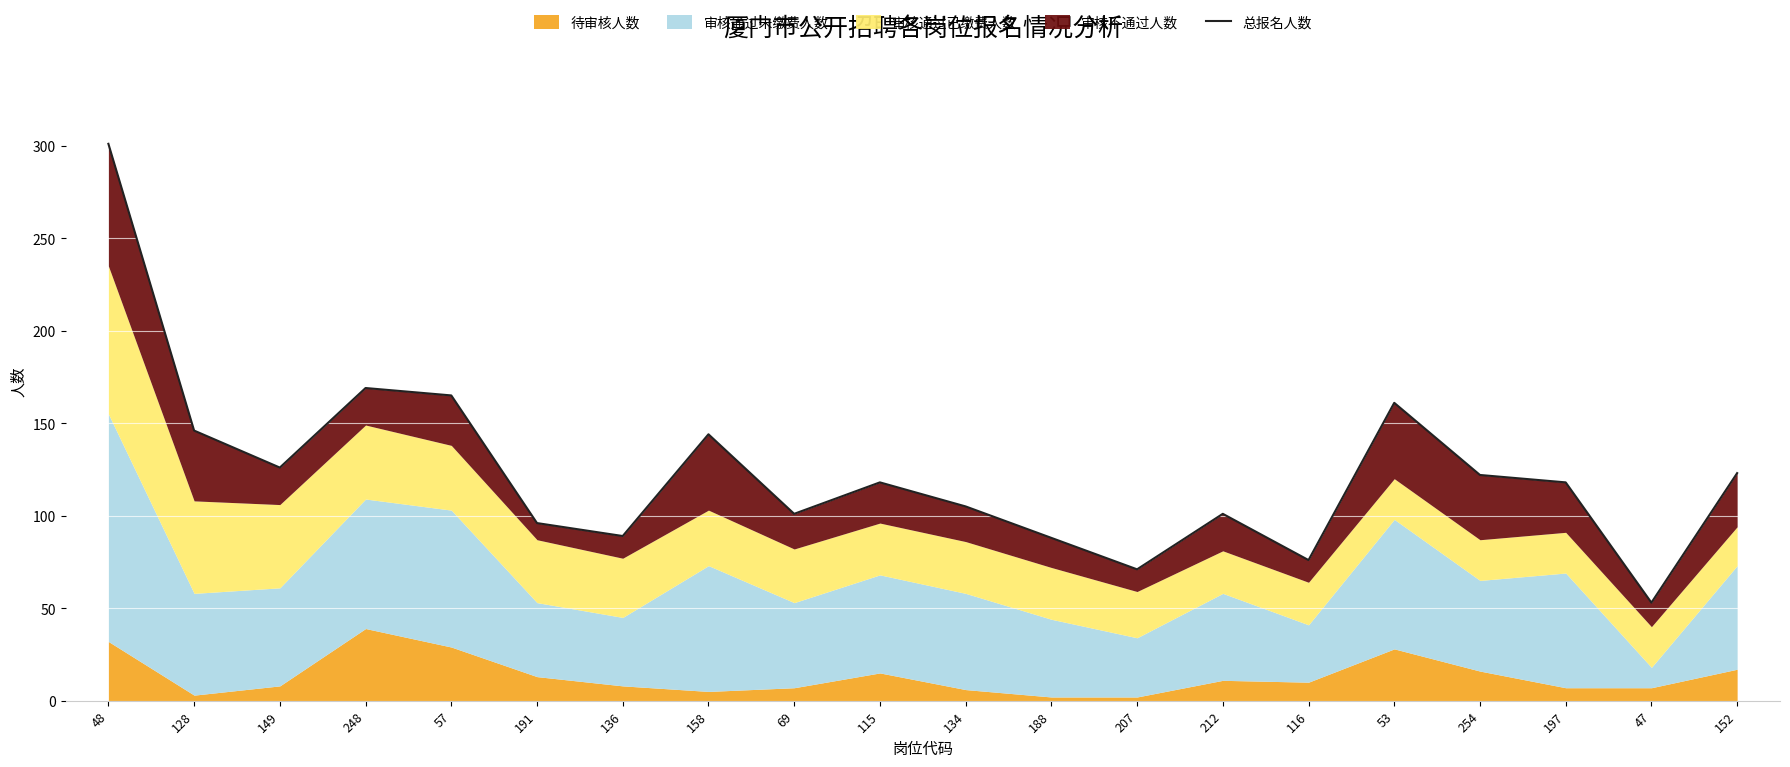

What is the difference between the maximum and minimum values?

248